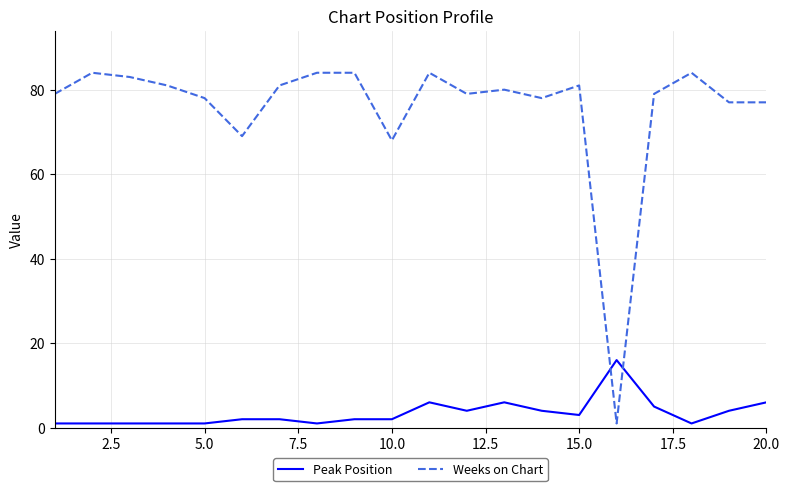

Which series has the largest range (max minus min)?

Weeks on Chart